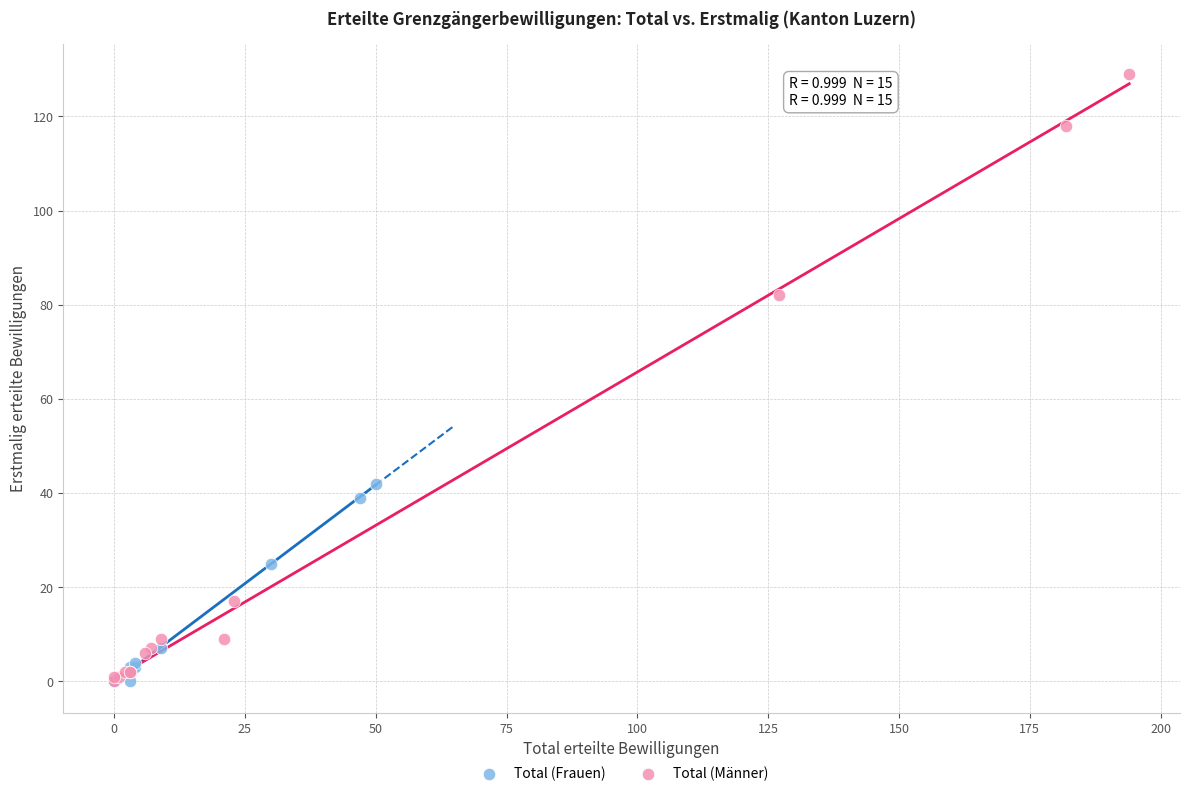

Which series has the widest spread of Y values?

Total (Männer)